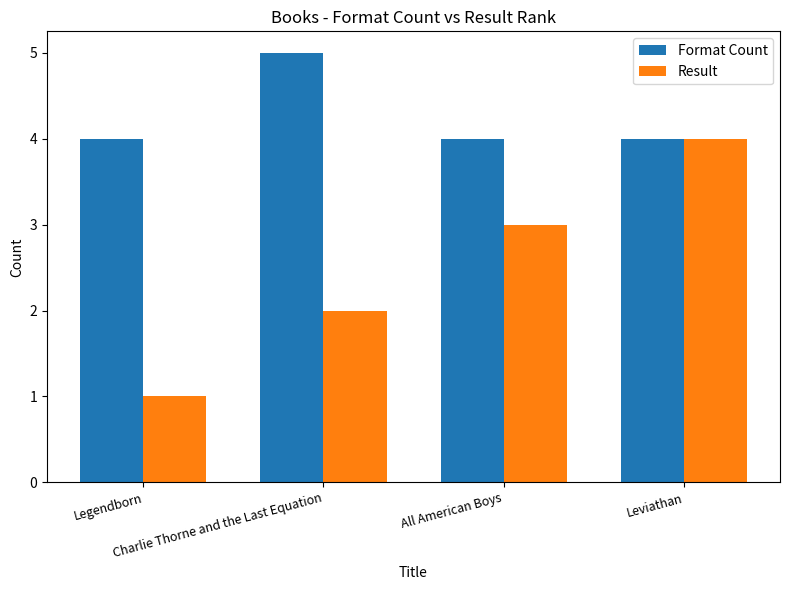

Are the bars horizontal?

No